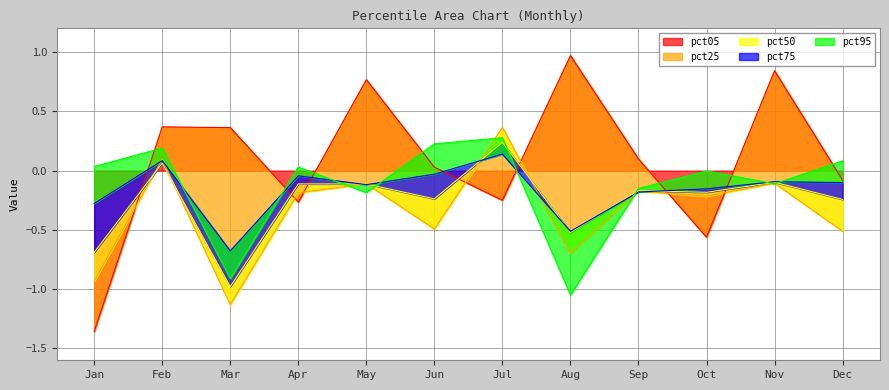

At which label is pct25 closest to 0?

Feb